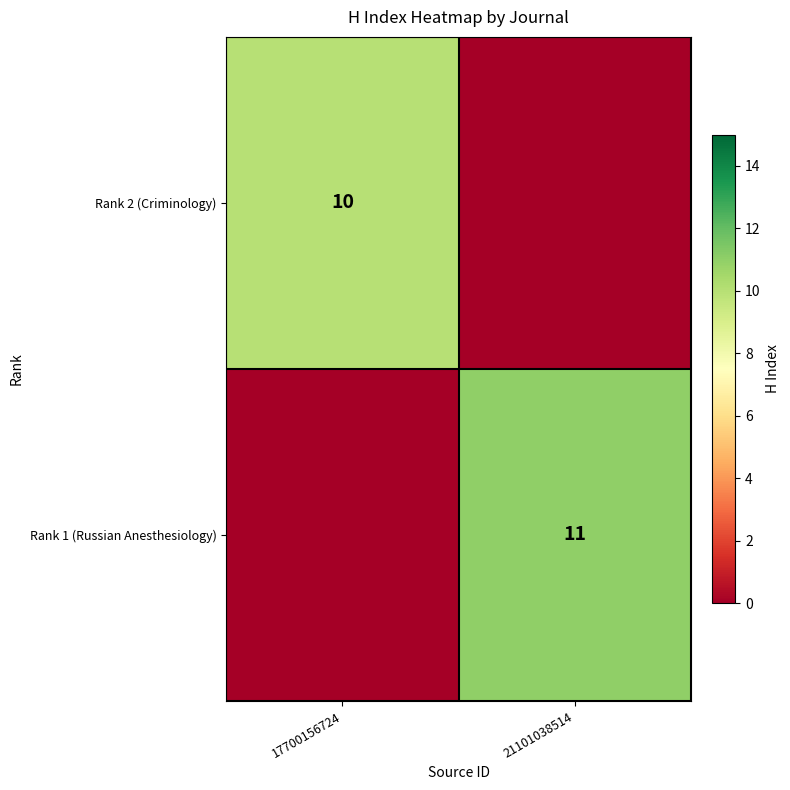

True or false: Rank 1 (Russian Anesthesiology) has a value of 16 at 21101038514.

False